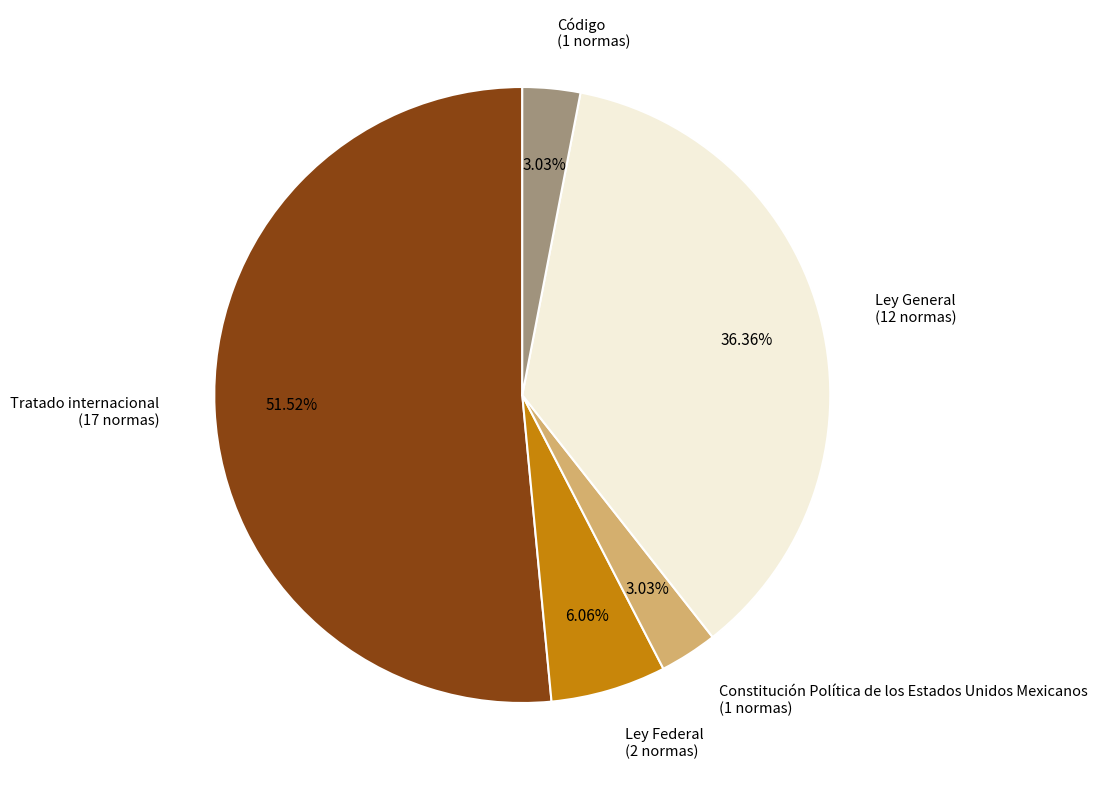

How many slices are in this pie chart?

5